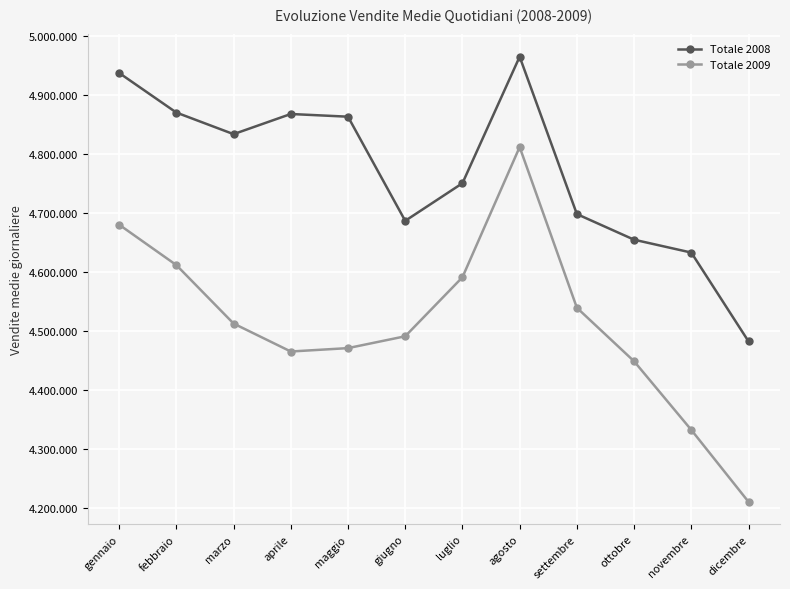

What is the sum of the Totale 2009 values at giugno and ottobre?

8940734